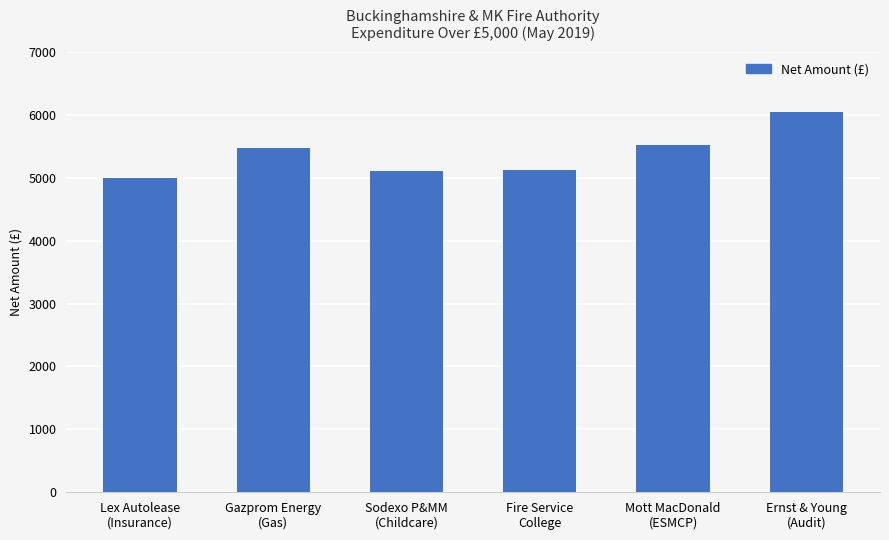

What is the difference between the maximum and second lowest values?

936.2